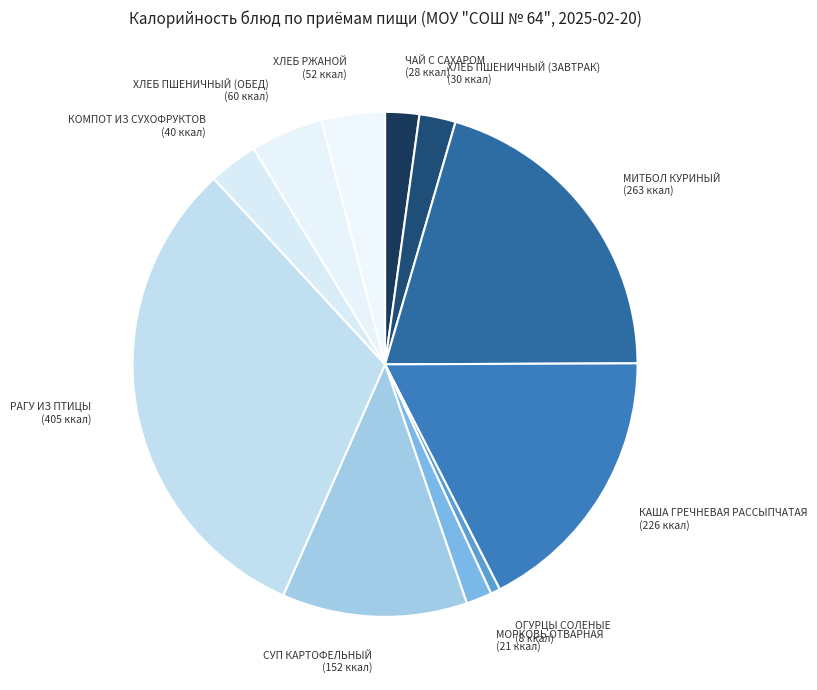

True or false: МИТБОЛ КУРИНЫЙ (263 ккал) accounts for 20% of the total.

True